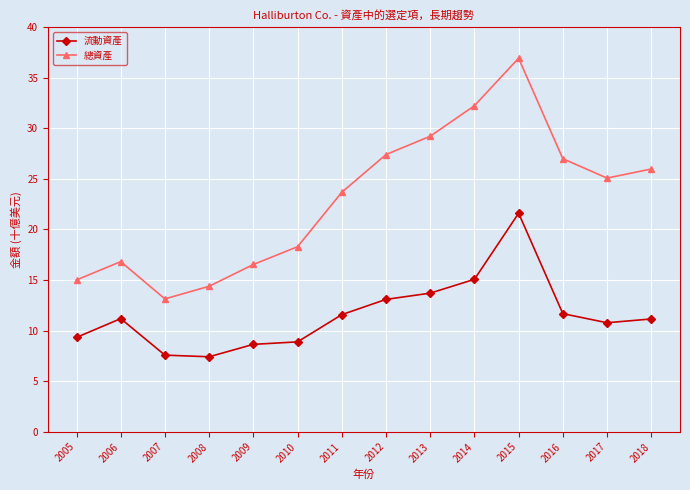

Where is the first local minimum for 總資產?

2007